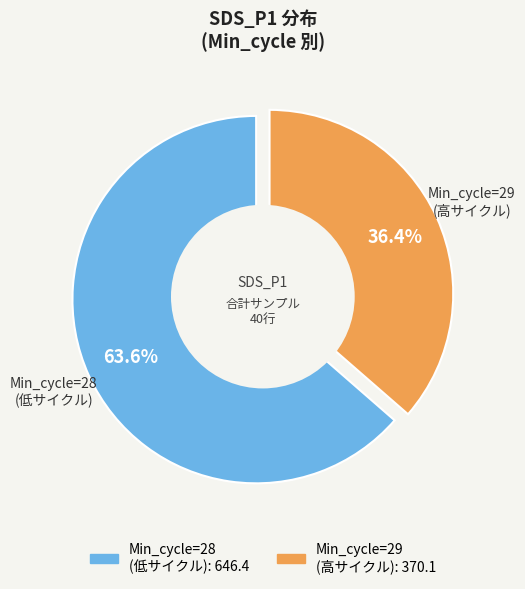

Is it true that 28 is 56% of the pie?

False